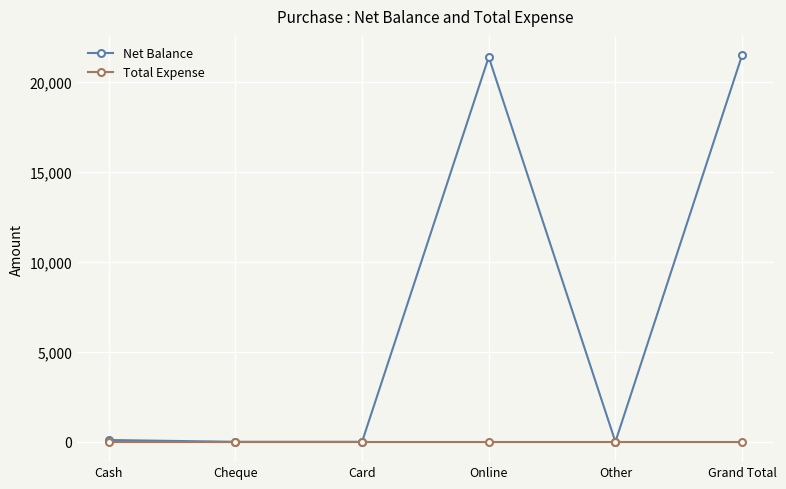

Reading left to right, transcribe all the data shown in this chart.

Net Balance: 100	0	0	21378	0	21478
Total Expense: 0	0	0	0	0	0